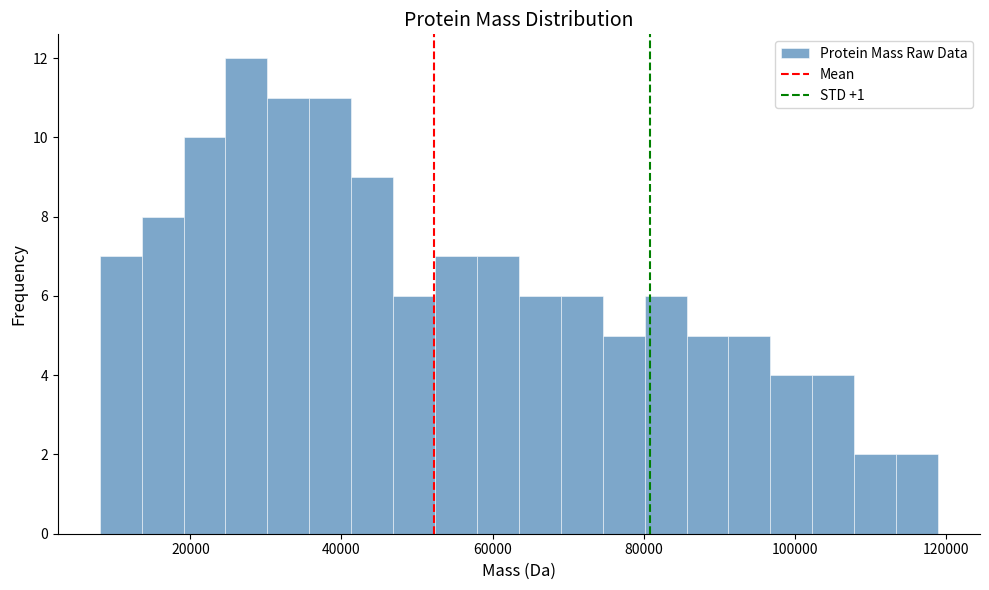

Around what value on the x-axis is the tallest bar? Give the approximate position of its centre, as read against the axis.

28000